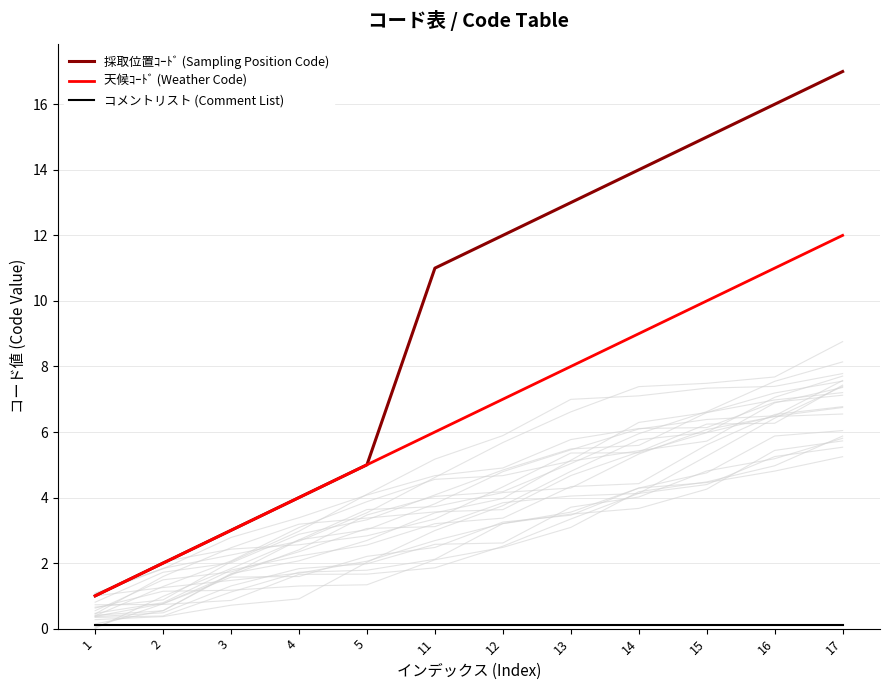

Reading left to right, transcribe all the data shown in this chart.

採取位置ｺｰﾄﾞ (Sampling Position Code): 1.0	2.0	3.0	4.0	5.0	11.0	12.0	13.0	14.0	15.0	16.0	17.0
天候ｺｰﾄﾞ (Weather Code): 1.0	2.0	3.0	4.0	5.0	6.0	7.0	8.0	9.0	10.0	11.0	12.0
コメントリスト (Comment List): 0.1	0.1	0.1	0.1	0.1	0.1	0.1	0.1	0.1	0.1	0.1	0.1